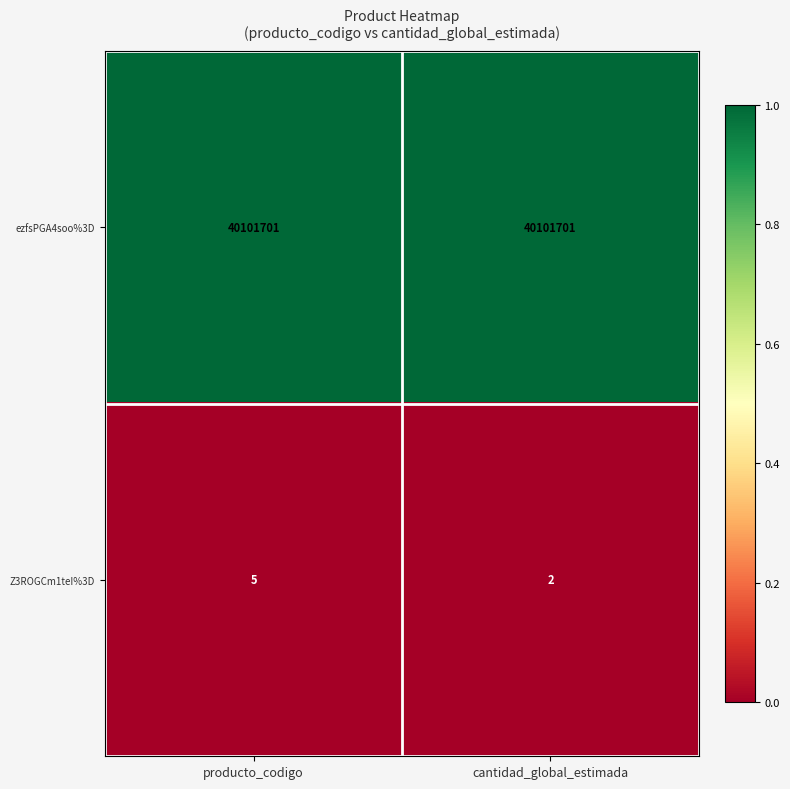

Which category has the lowest value across all series?

cantidad_global_estimada